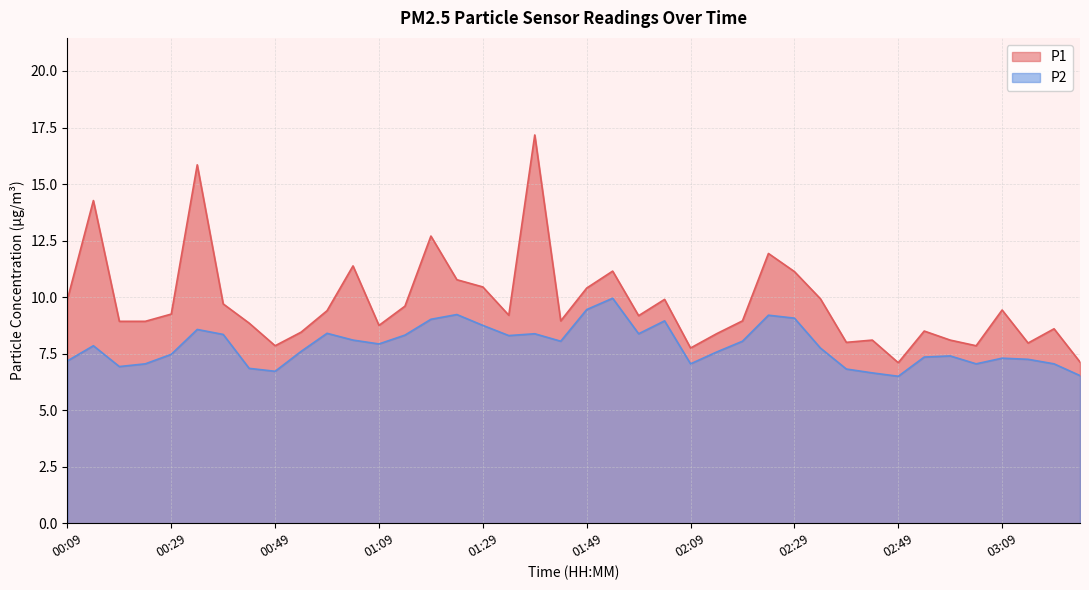

How many categories are shown in the chart?

40